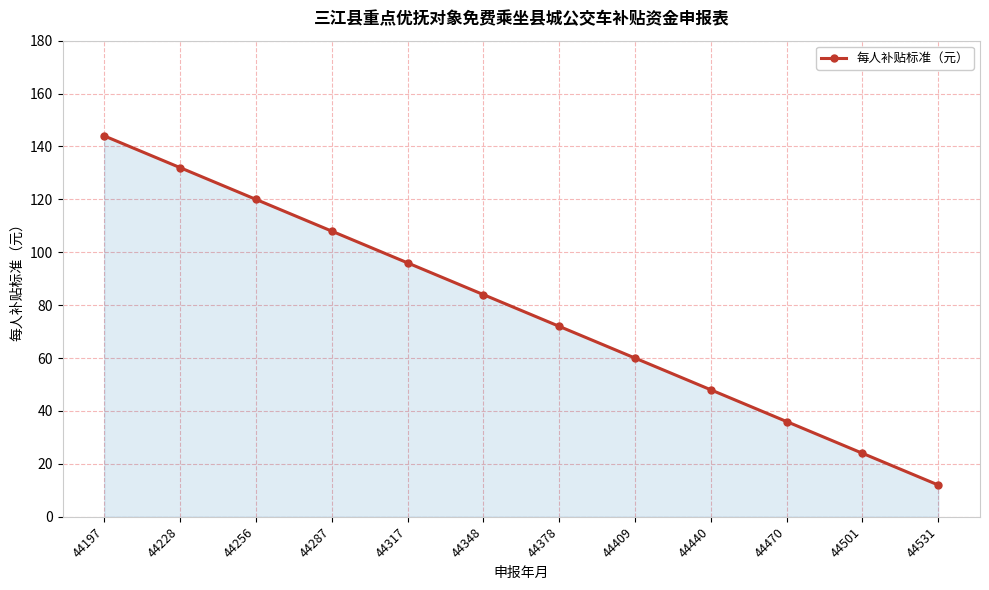

Reading left to right, transcribe all the data shown in this chart.

44197=144	44228=132	44256=120	44287=108	44317=96	44348=84	44378=72	44409=60	44440=48	44470=36	44501=24	44531=12